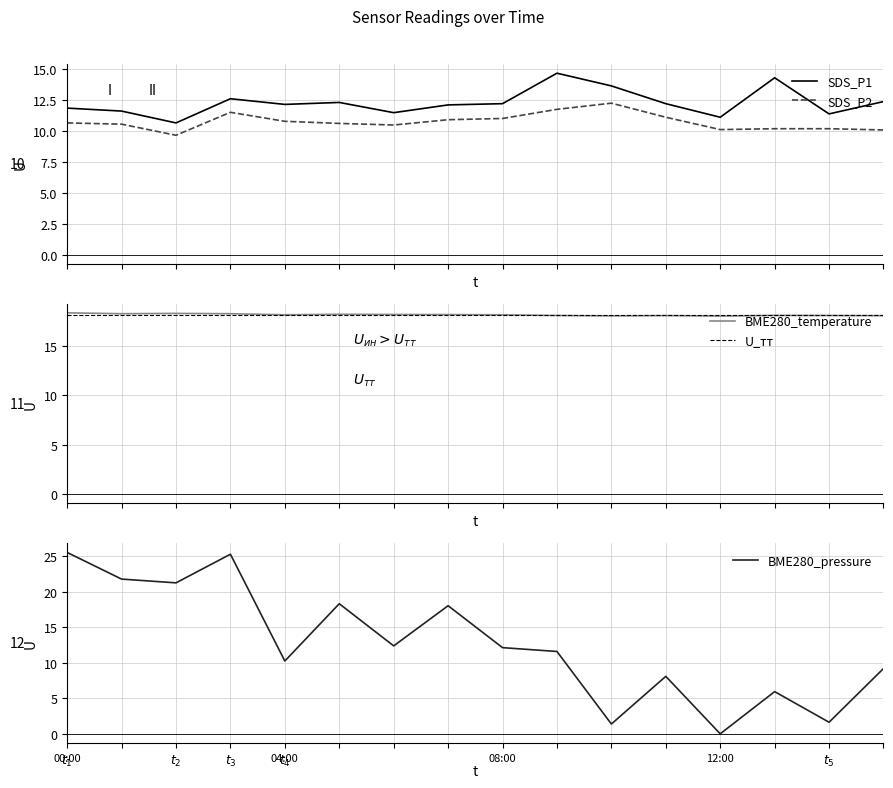

Reading right to left, extract all data points from this chart.

SDS_P1: 12.4	11.4	14.3	11.1	12.2	13.7	14.7	12.2	12.1	11.5	12.3	12.2	12.6	10.7	11.6	11.9
SDS_P2: 10.1	10.2	10.2	10.1	11.1	12.3	11.8	11.0	10.9	10.5	10.6	10.8	11.5	9.7	10.6	10.7
BME280_temperature: 18.1	18.1	18.1	18.0	18.1	18.0	18.1	18.1	18.2	18.2	18.2	18.1	18.2	18.3	18.2	18.3
BME280_pressure: 9.2	1.6	5.9	0.0	8.1	1.4	11.6	12.1	18.0	12.4	18.3	10.2	25.3	21.2	21.8	25.5